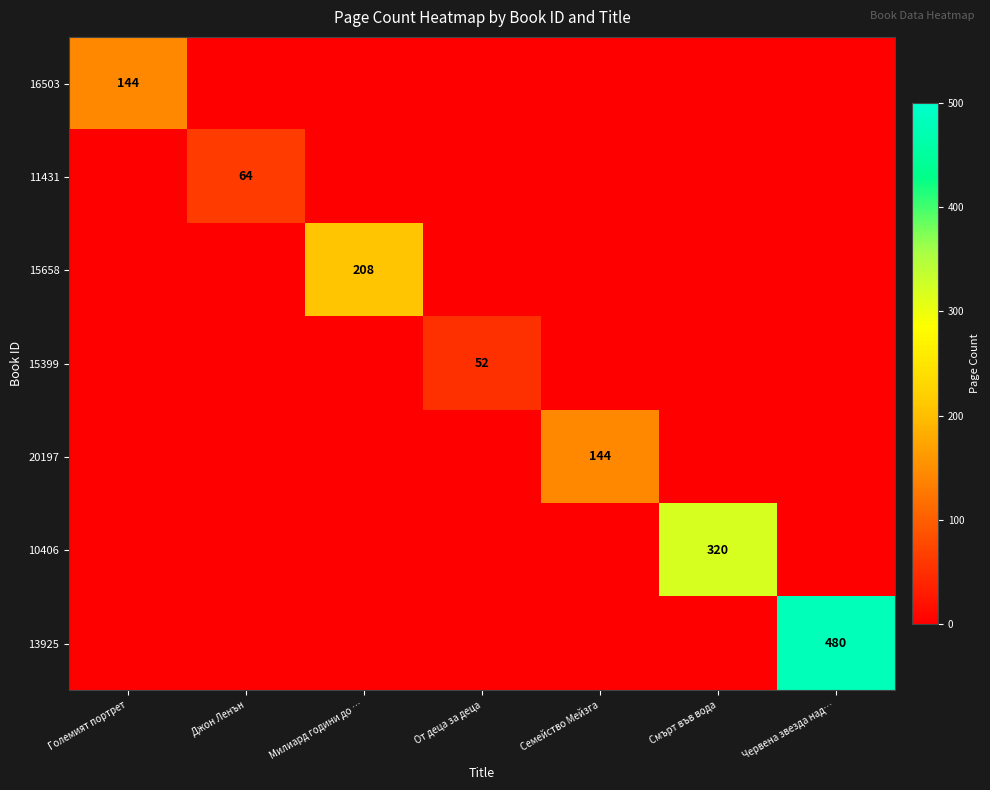

True or false: 13925 has a value of 747 at Червена звезда над….

False